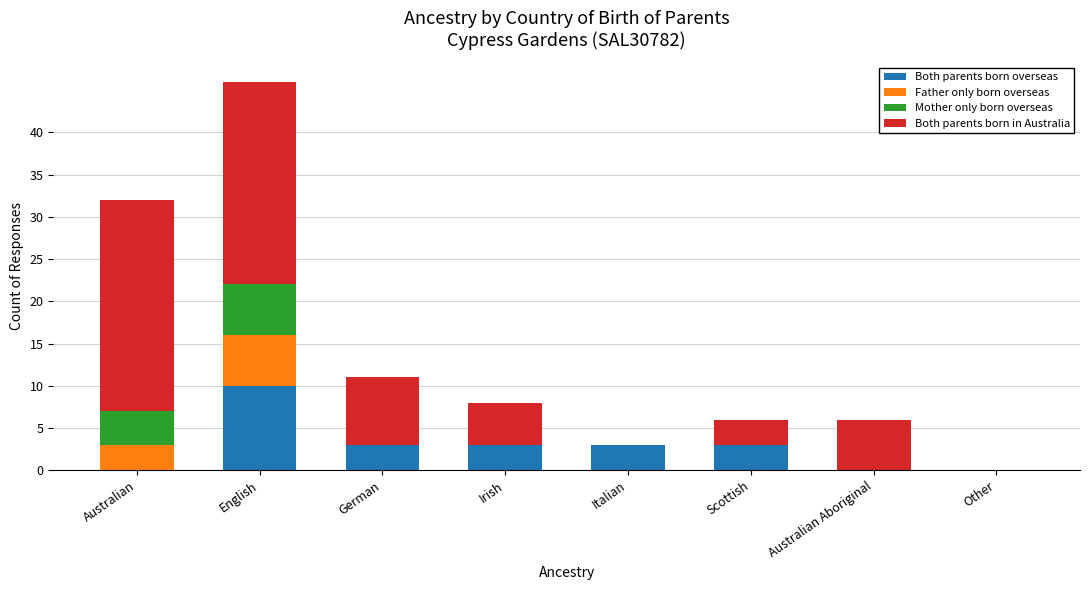

The value of Both parents born overseas at Australian is 4. True or false?

False